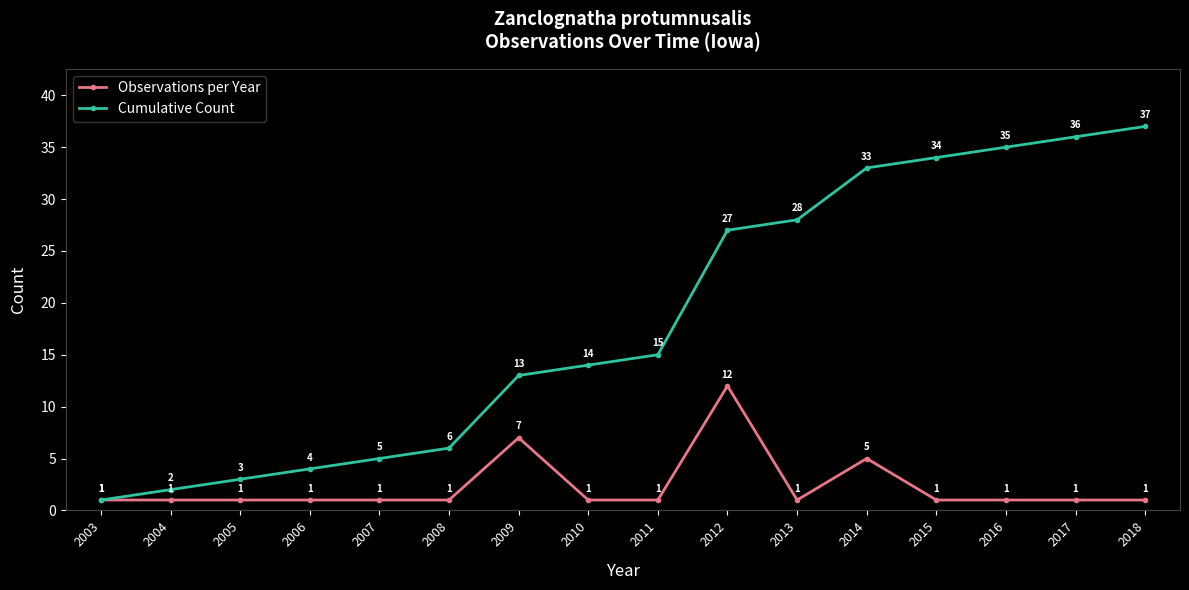

What is the maximum value for Observations per Year?

12